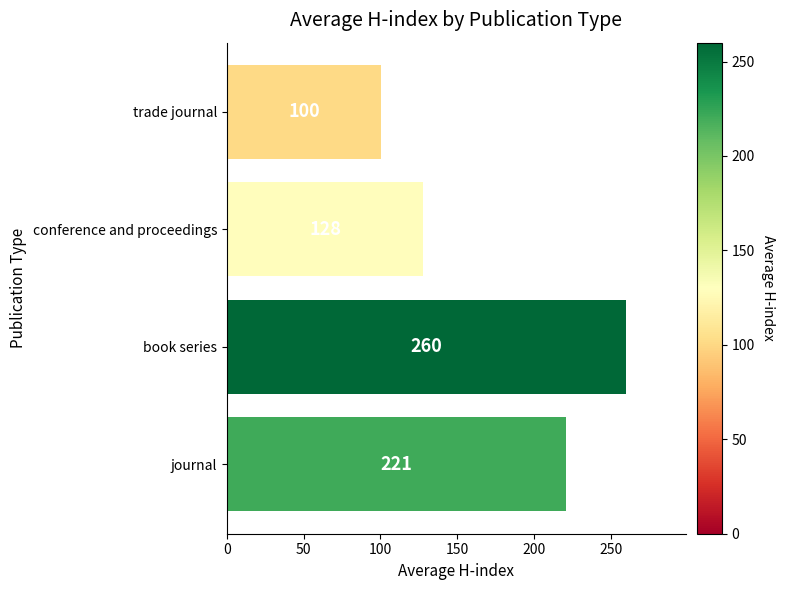

Rank the categories by value from lowest to highest.

trade journal, conference and proceedings, journal, book series